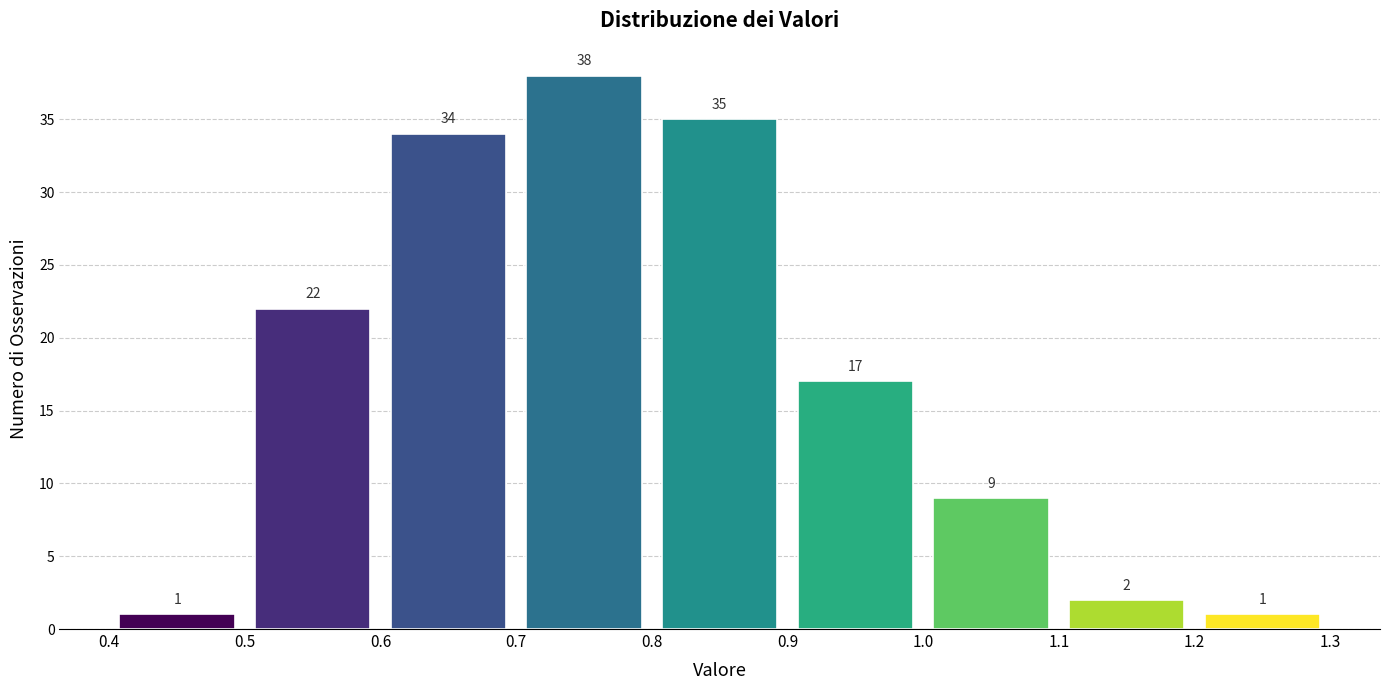

Reading left to right, transcribe this chart: for each bar, give the range it covers on the x-axis and its height.

0.4 to 0.5: 1
0.5 to 0.6: 22
0.6 to 0.7: 34
0.7 to 0.8: 38
0.8 to 0.9: 35
0.9 to 1.0: 17
1.0 to 1.1: 9
1.1 to 1.2: 2
1.2 to 1.3: 1